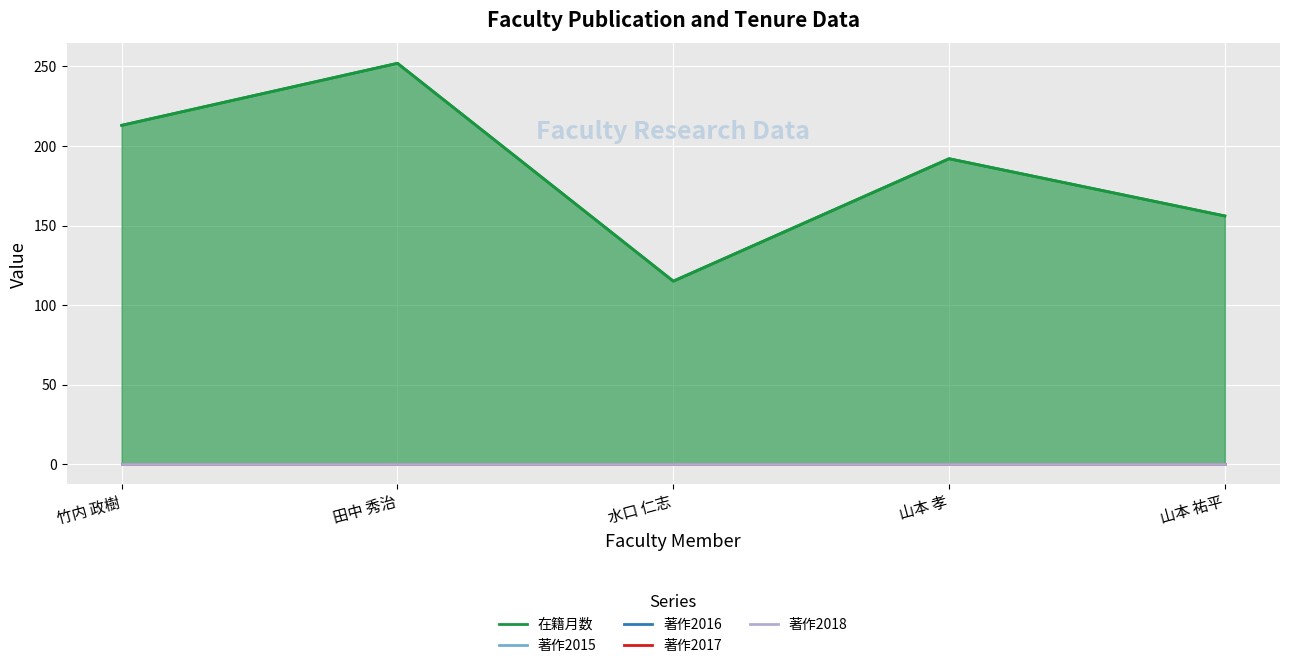

True or false: 在籍月数 and 著作2017 cross at least once.

False